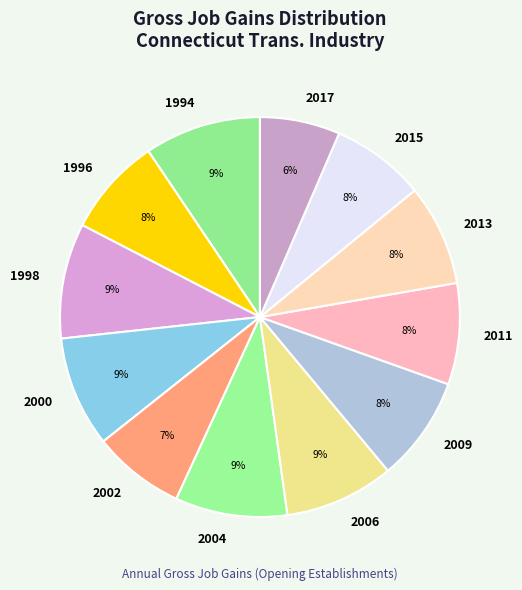

Do 2017 and 2004 together represent more than half of the pie?

No